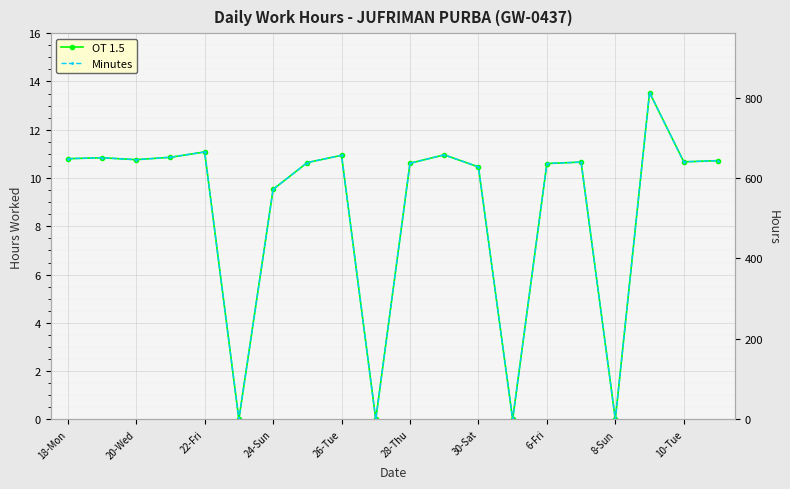

True or false: Minutes and OT 1.5 cross at least once.

False